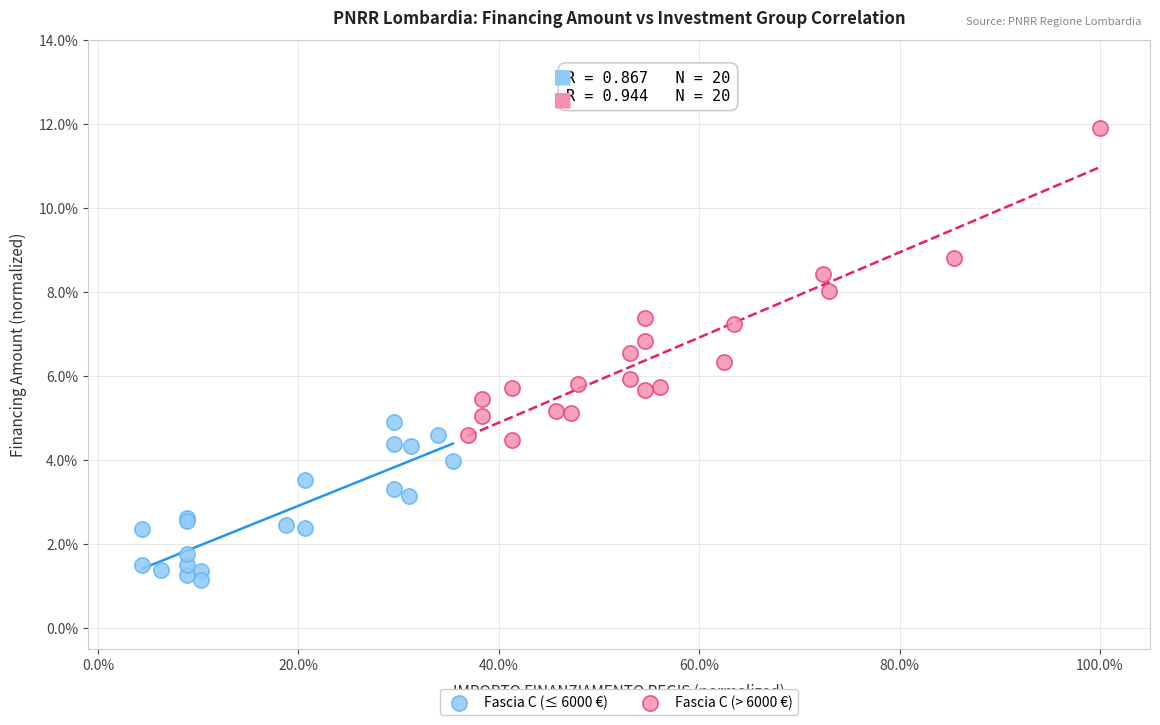

Which series has the largest Y range (max minus min)?

Fascia C (> 6000 €)